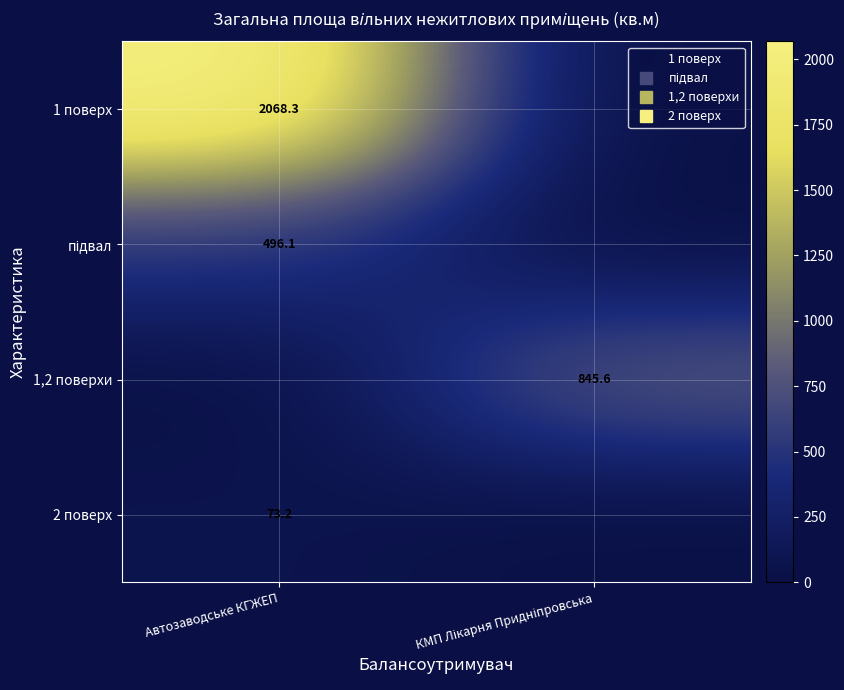

Rank the series by their average value, from highest to lowest.

1 поверх, 1,2 поверхи, підвал, 2 поверх